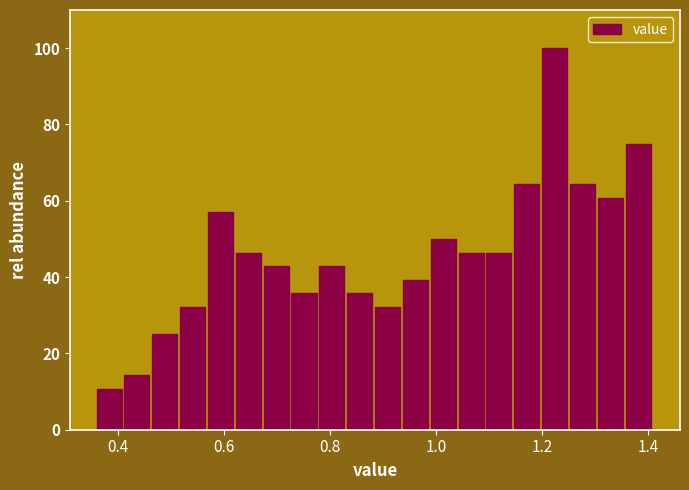

Read against the x-axis, roughly where is the centre of the tallest bar?

1.22